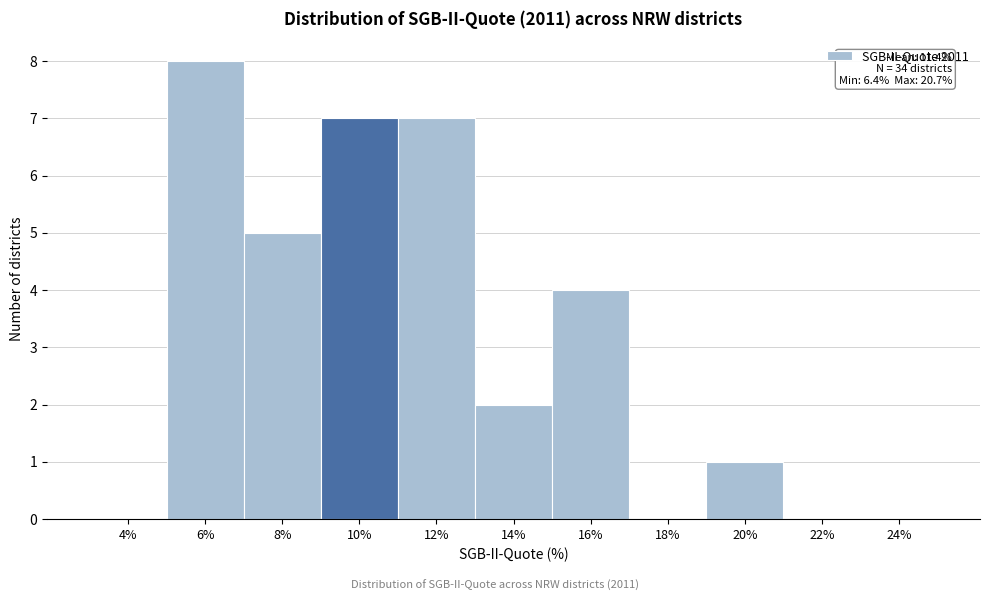

Reading left to right, transcribe all the data shown in this chart.

4%=0	6%=8	8%=5	10%=7	12%=7	14%=2	16%=4	18%=0	20%=1	22%=0	24%=0